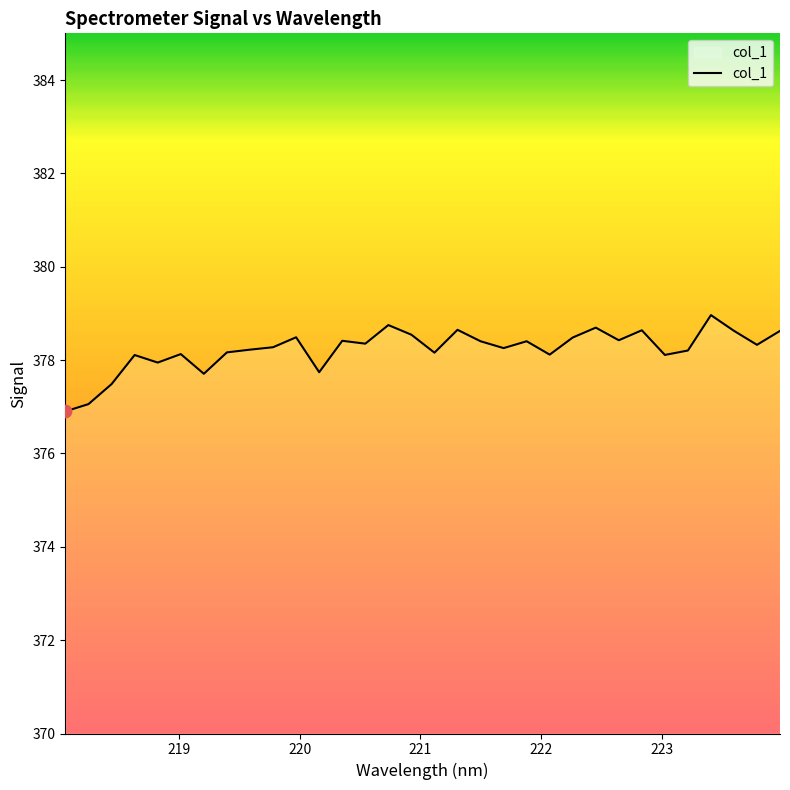

What is the minimum value shown in the chart?

376.9